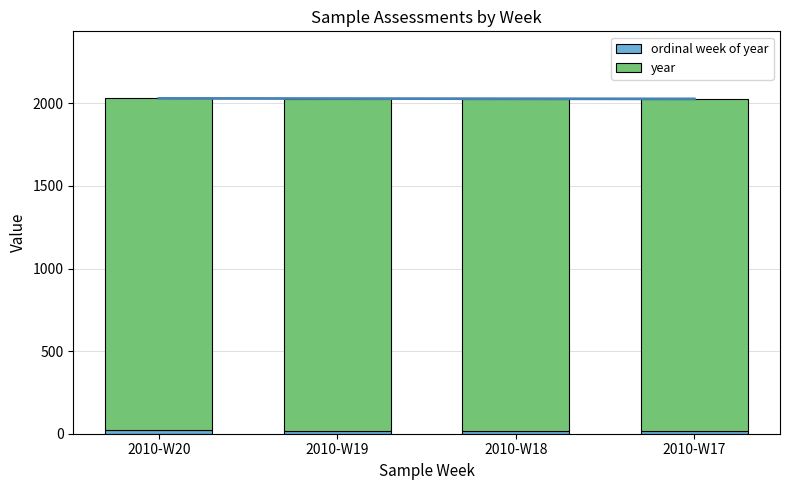

Rank the series by their average value, from lowest to highest.

ordinal week of year, year